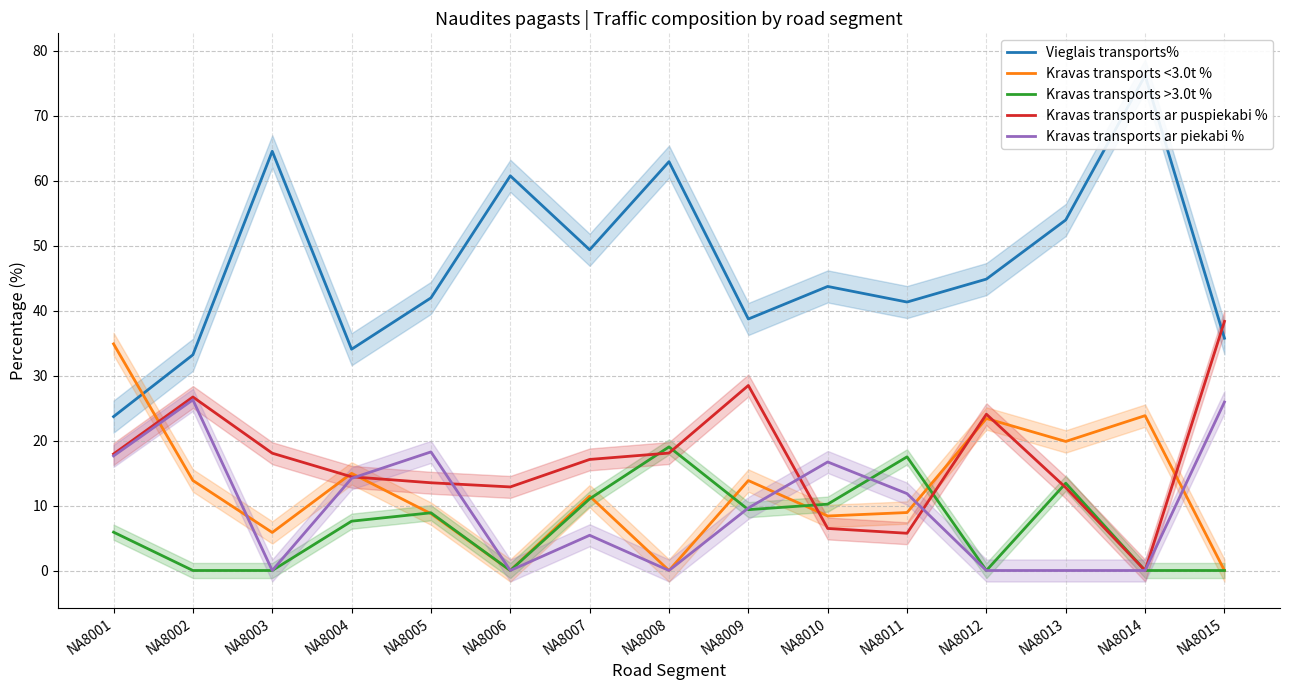

Where is the first local minimum for Kravas transports <3.0t %?

NA8003